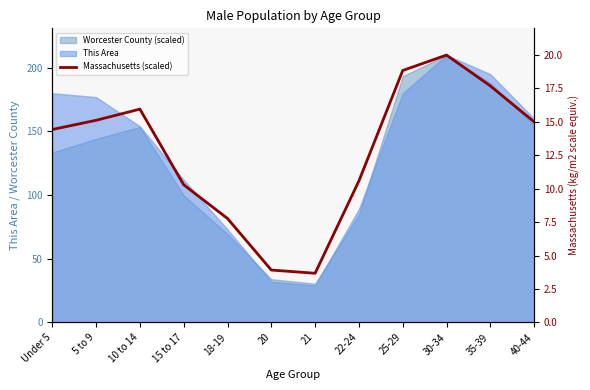

Reading left to right, transcribe all the data shown in this chart.

Under 5=14.4	5 to 9=15.1	10 to 14=16.0	15 to 17=10.3	18-19=7.8	20=3.9	21=3.7	22-24=10.6	25-29=18.8	30-34=20.0	35-39=17.7	40-44=15.0